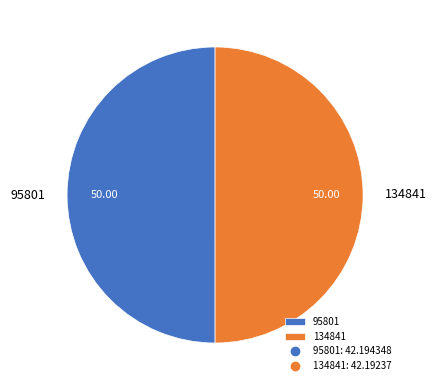

Do 134841 and 95801 together represent more than half of the pie?

Yes